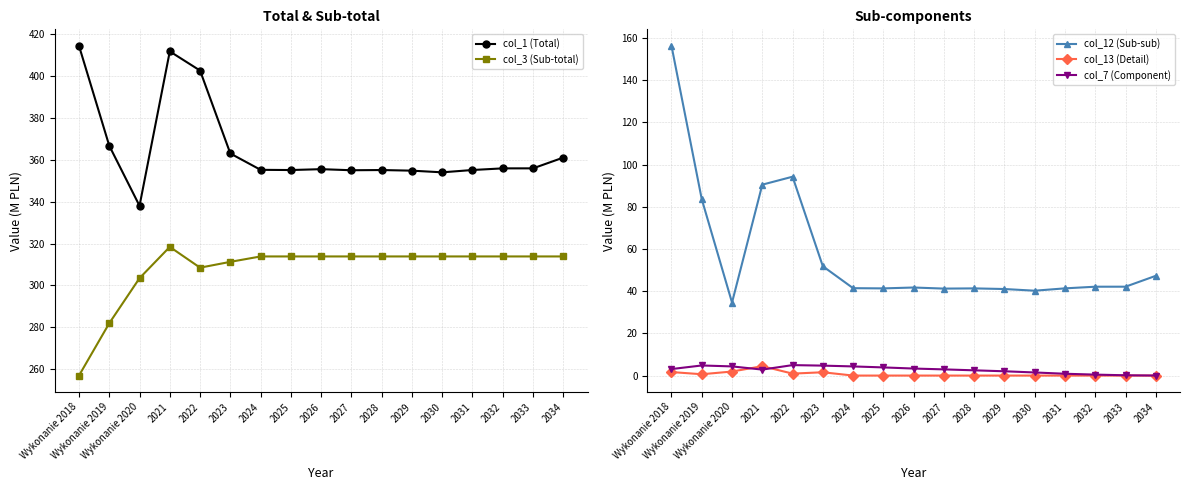

True or false: col_13 (Detail) and col_3 (Sub-total) intersect in this chart.

False